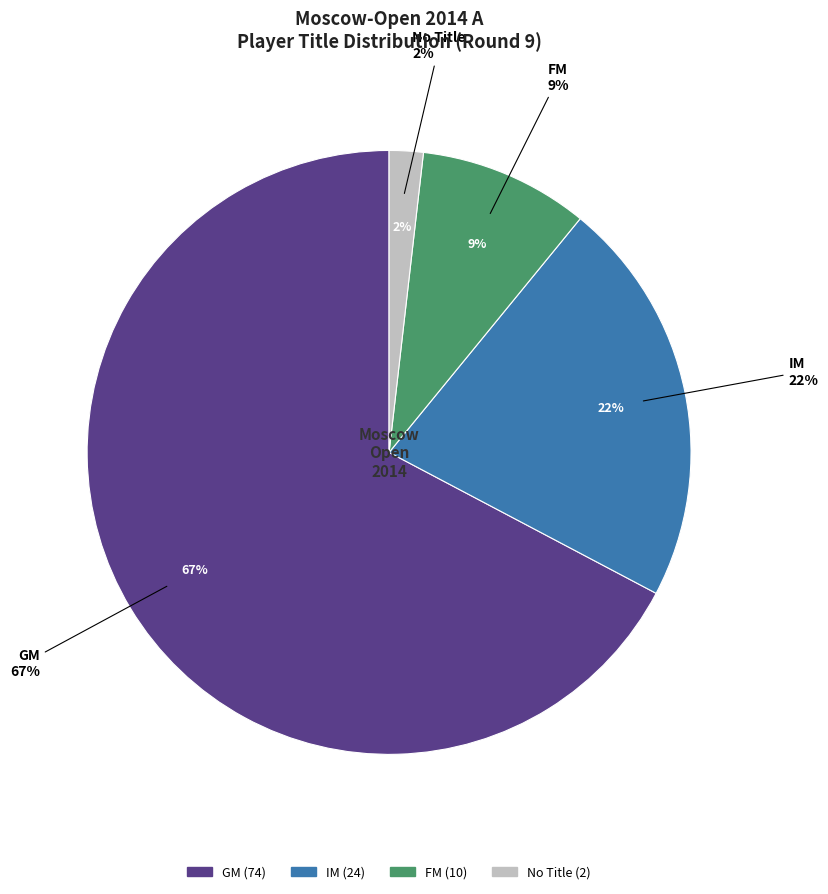

What percentage is the  slice, to the nearest percent?

2%